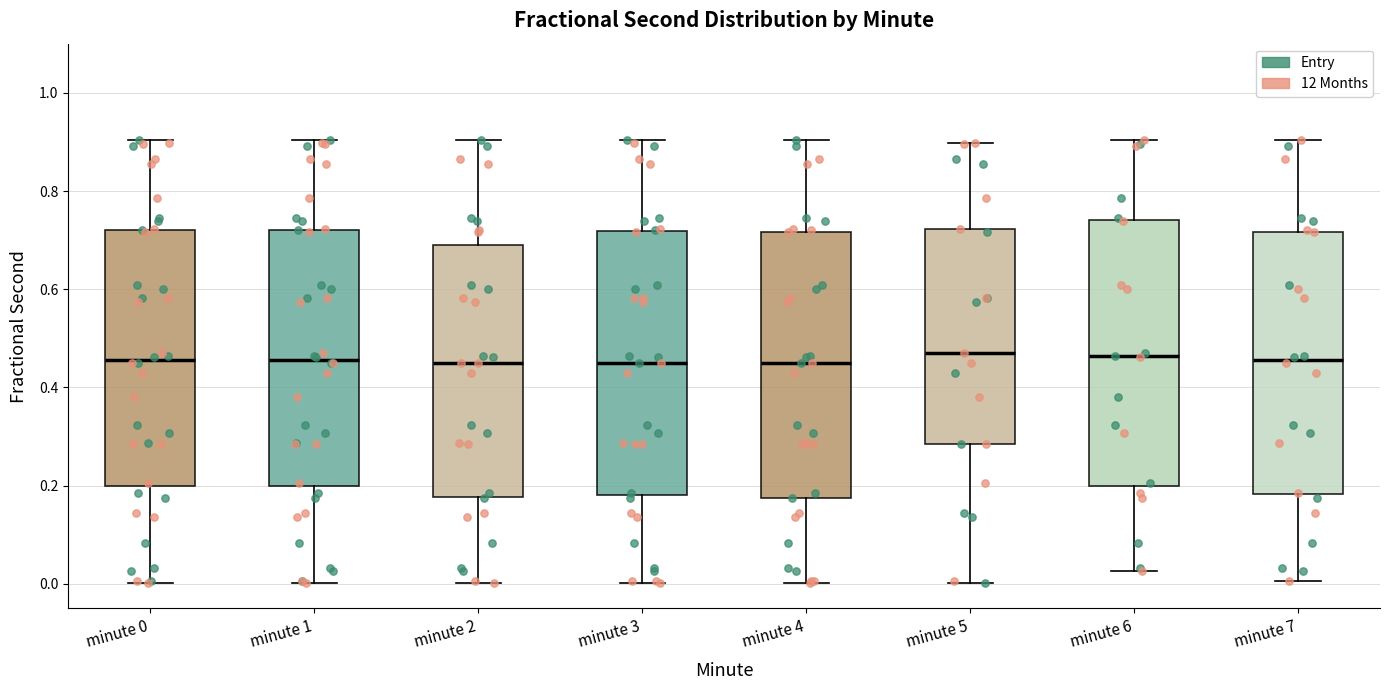

Where is the lower edge of the box for minute 6 on the y-axis? The values are not printed on the chart, so give them approximately, as read against the axis.

0.20